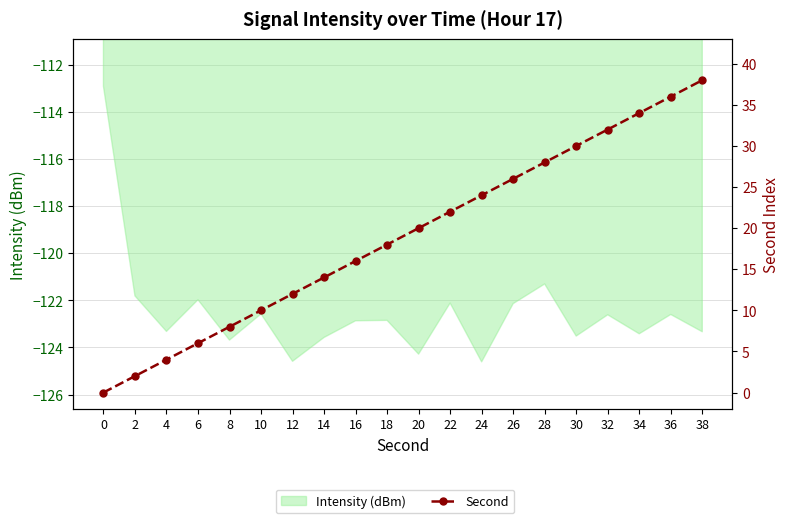

List the labels in order of value, smallest first.

0, 2, 4, 6, 8, 10, 12, 14, 16, 18, 20, 22, 24, 26, 28, 30, 32, 34, 36, 38